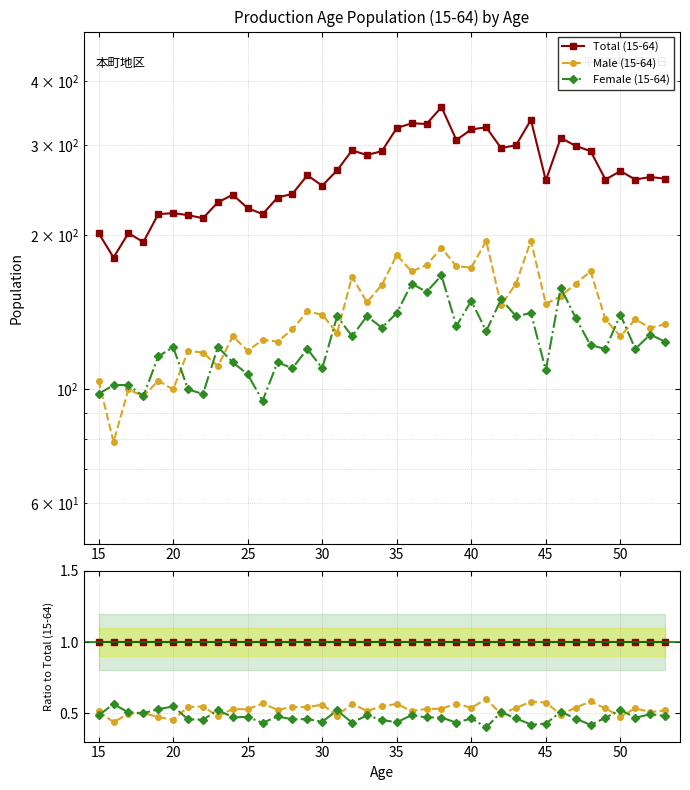

What is the difference between the highest and lowest values at 40?

0.5